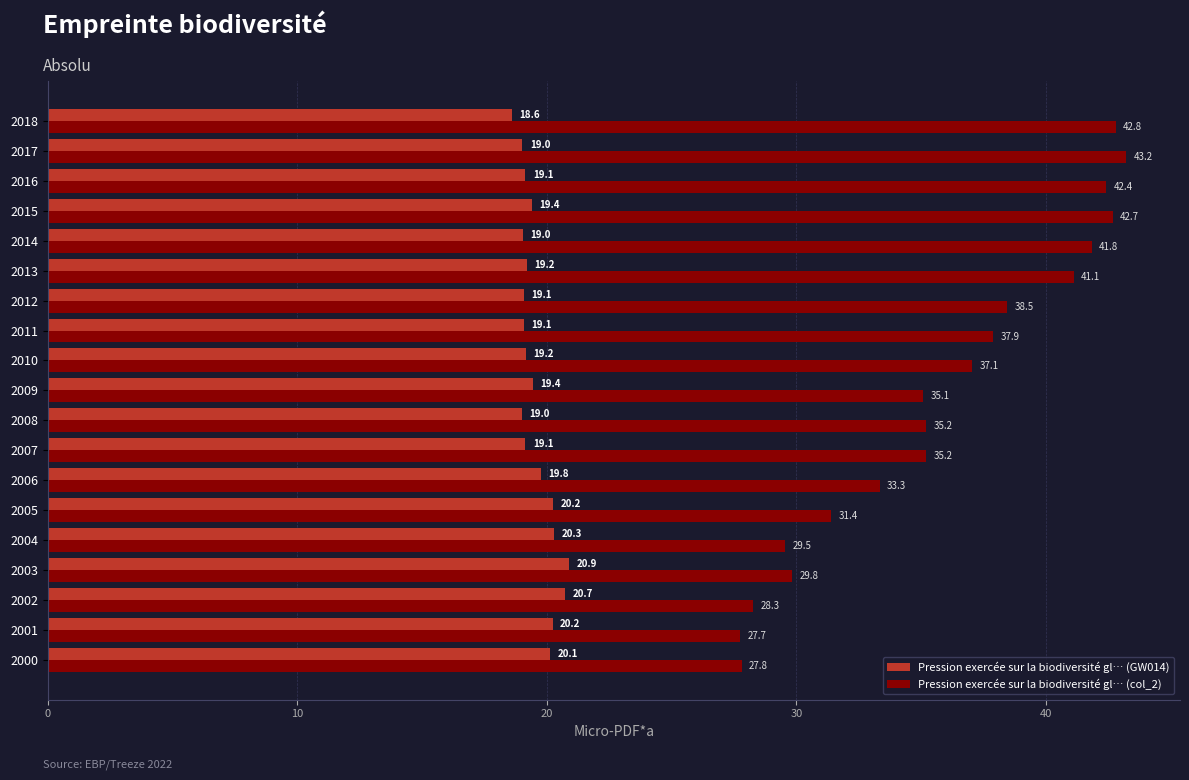

How many series are shown in this chart?

2